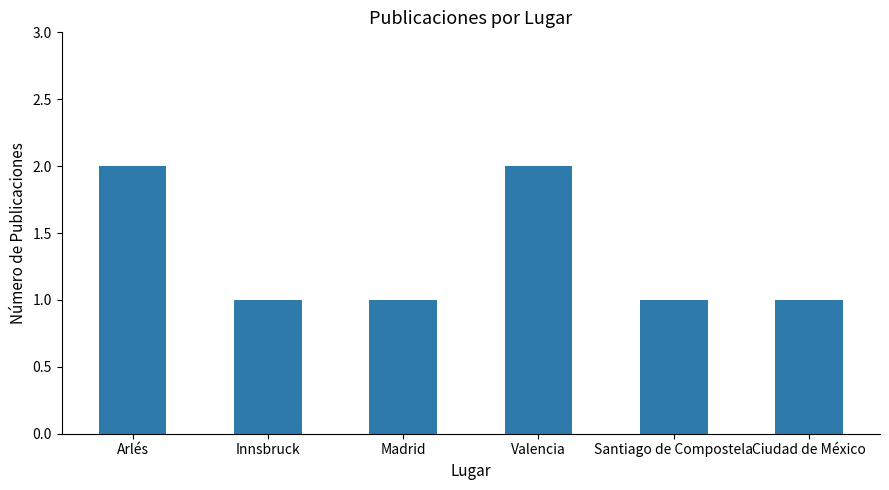

How many values are between 1 and 2?

6